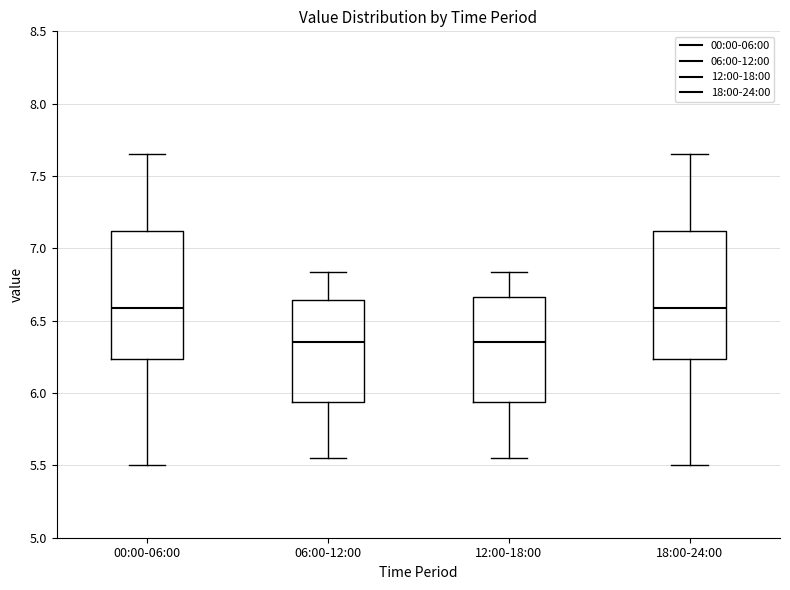

Where does the upper whisker of the box for 00:00-06:00 end on the y-axis? The values are not printed on the chart, so give them approximately, as read against the axis.

7.65